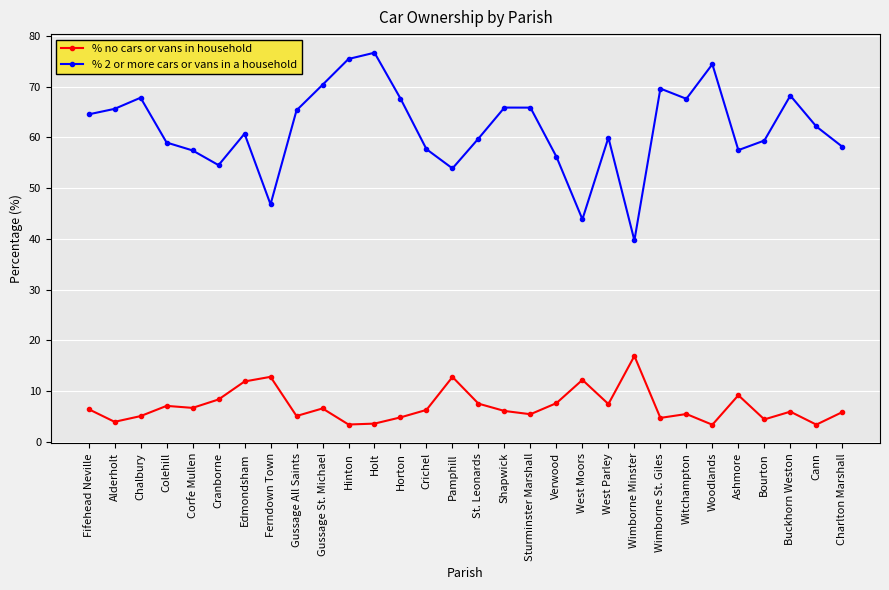

True or false: % no cars or vans in household and % 2 or more cars or vans in a household cross at least once.

False